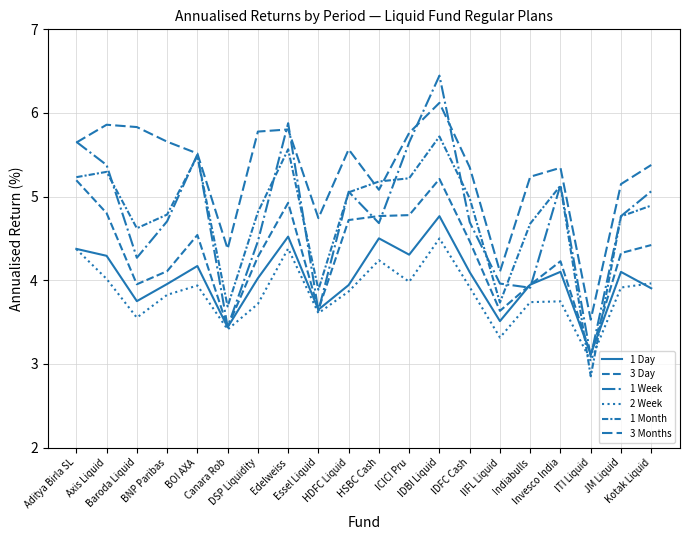

Reading left to right, transcribe all the data shown in this chart.

1 Day: Aditya Birla SL=4.4	Axis Liquid=4.3	Baroda Liquid=3.8	BNP Paribas=4.0	BOI AXA=4.2	Canara Rob=3.4	DSP Liquidity=4.0	Edelweiss=4.5	Essel Liquid=3.6	HDFC Liquid=3.9	HSBC Cash=4.5	ICICI Pru=4.3	IDBI Liquid=4.8	IDFC Cash=4.1	IIFL Liquid=3.5	Indiabulls=3.9	Invesco India=4.1	ITI Liquid=3.1	JM Liquid=4.1	Kotak Liquid=3.9
3 Day: Aditya Birla SL=5.2	Axis Liquid=4.8	Baroda Liquid=4.0	BNP Paribas=4.1	BOI AXA=4.5	Canara Rob=3.4	DSP Liquidity=4.3	Edelweiss=4.9	Essel Liquid=3.6	HDFC Liquid=4.7	HSBC Cash=4.8	ICICI Pru=4.8	IDBI Liquid=5.2	IDFC Cash=4.5	IIFL Liquid=3.6	Indiabulls=3.9	Invesco India=4.2	ITI Liquid=3.1	JM Liquid=4.3	Kotak Liquid=4.4
1 Week: Aditya Birla SL=5.7	Axis Liquid=5.4	Baroda Liquid=4.3	BNP Paribas=4.7	BOI AXA=5.5	Canara Rob=3.4	DSP Liquidity=4.5	Edelweiss=5.9	Essel Liquid=3.6	HDFC Liquid=5.1	HSBC Cash=4.7	ICICI Pru=5.6	IDBI Liquid=6.4	IDFC Cash=4.7	IIFL Liquid=4.0	Indiabulls=3.9	Invesco India=5.1	ITI Liquid=3.1	JM Liquid=4.8	Kotak Liquid=5.1
2 Week: Aditya Birla SL=4.4	Axis Liquid=4.0	Baroda Liquid=3.6	BNP Paribas=3.8	BOI AXA=3.9	Canara Rob=3.4	DSP Liquidity=3.7	Edelweiss=4.4	Essel Liquid=3.6	HDFC Liquid=3.9	HSBC Cash=4.2	ICICI Pru=4.0	IDBI Liquid=4.5	IDFC Cash=3.9	IIFL Liquid=3.3	Indiabulls=3.7	Invesco India=3.7	ITI Liquid=3.0	JM Liquid=3.9	Kotak Liquid=4.0
1 Month: Aditya Birla SL=5.2	Axis Liquid=5.3	Baroda Liquid=4.6	BNP Paribas=4.8	BOI AXA=5.5	Canara Rob=3.7	DSP Liquidity=4.8	Edelweiss=5.6	Essel Liquid=3.9	HDFC Liquid=5.1	HSBC Cash=5.2	ICICI Pru=5.2	IDBI Liquid=5.7	IDFC Cash=5.0	IIFL Liquid=3.7	Indiabulls=4.7	Invesco India=5.1	ITI Liquid=2.9	JM Liquid=4.8	Kotak Liquid=4.9
3 Months: Aditya Birla SL=5.6	Axis Liquid=5.9	Baroda Liquid=5.8	BNP Paribas=5.7	BOI AXA=5.5	Canara Rob=4.4	DSP Liquidity=5.8	Edelweiss=5.8	Essel Liquid=4.7	HDFC Liquid=5.6	HSBC Cash=5.1	ICICI Pru=5.8	IDBI Liquid=6.1	IDFC Cash=5.4	IIFL Liquid=4.1	Indiabulls=5.2	Invesco India=5.3	ITI Liquid=3.5	JM Liquid=5.2	Kotak Liquid=5.4